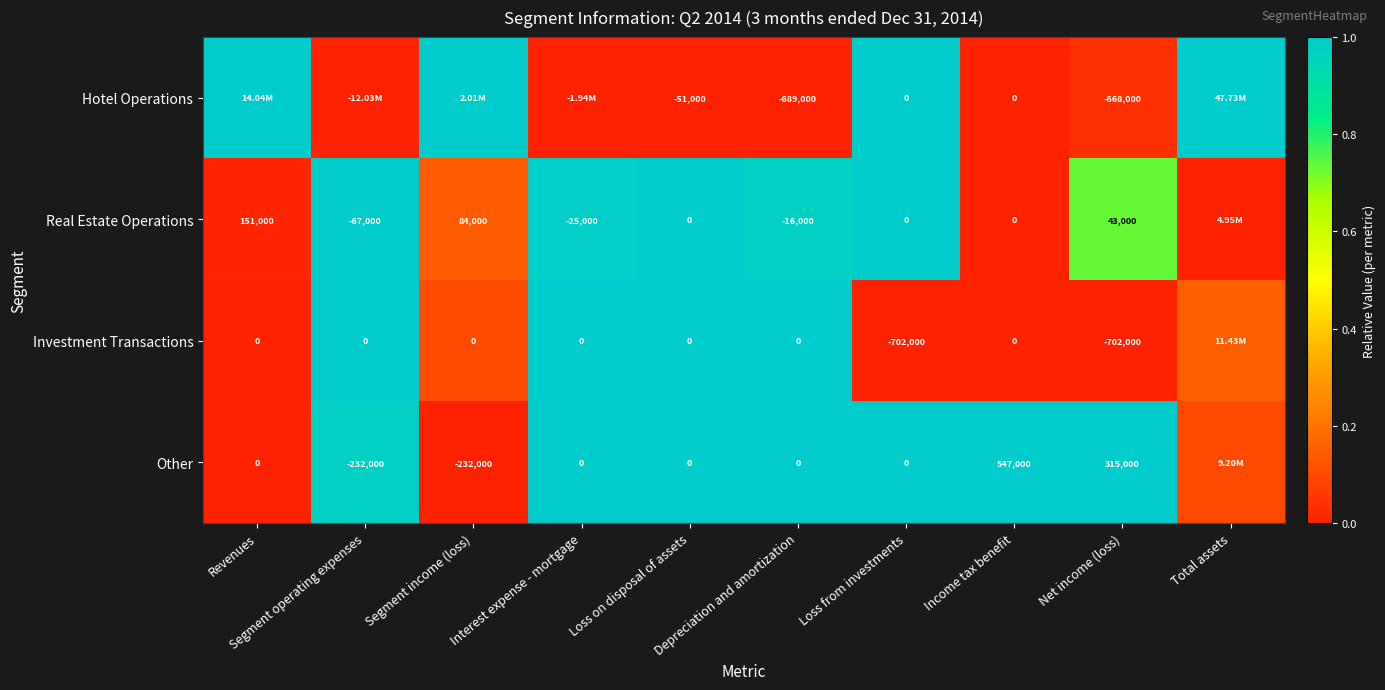

Is it true that Other equals 1.3 at Interest expense - mortgage?

False